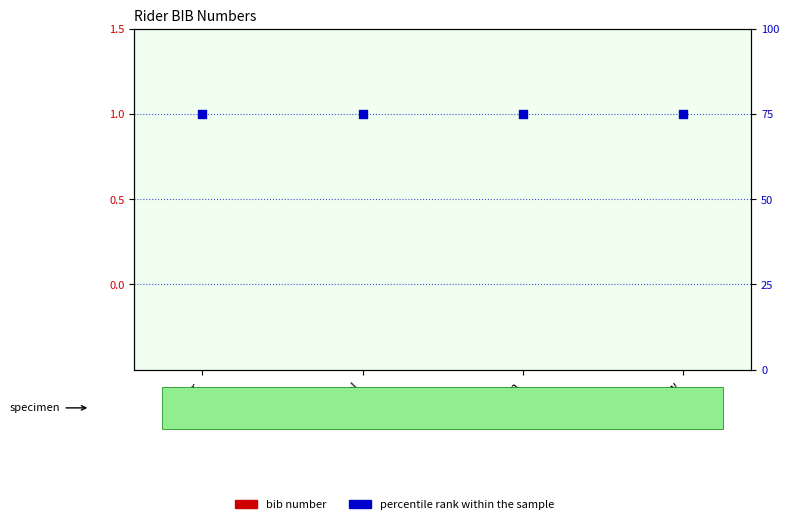

At which category is the sum across all series the highest?

Peter